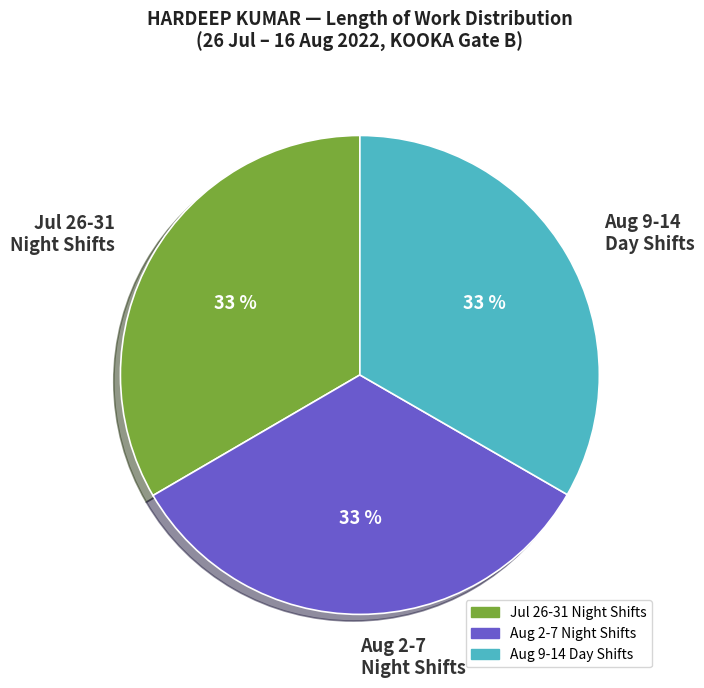

How many segments does this pie chart have?

3